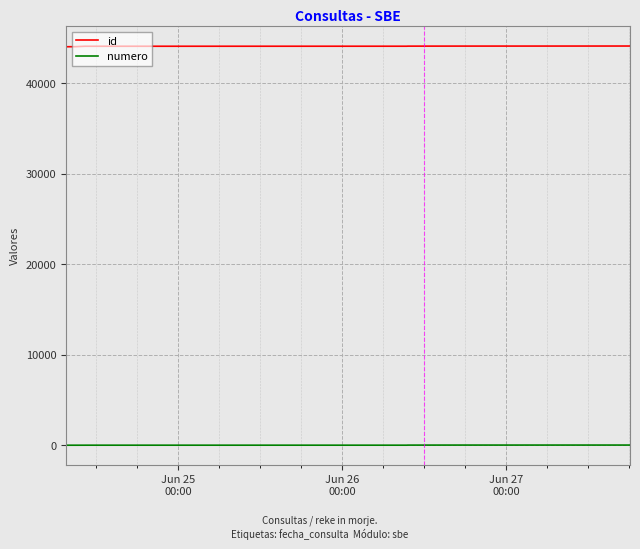

What is the difference between the second highest and second lowest values in the numero series?

17